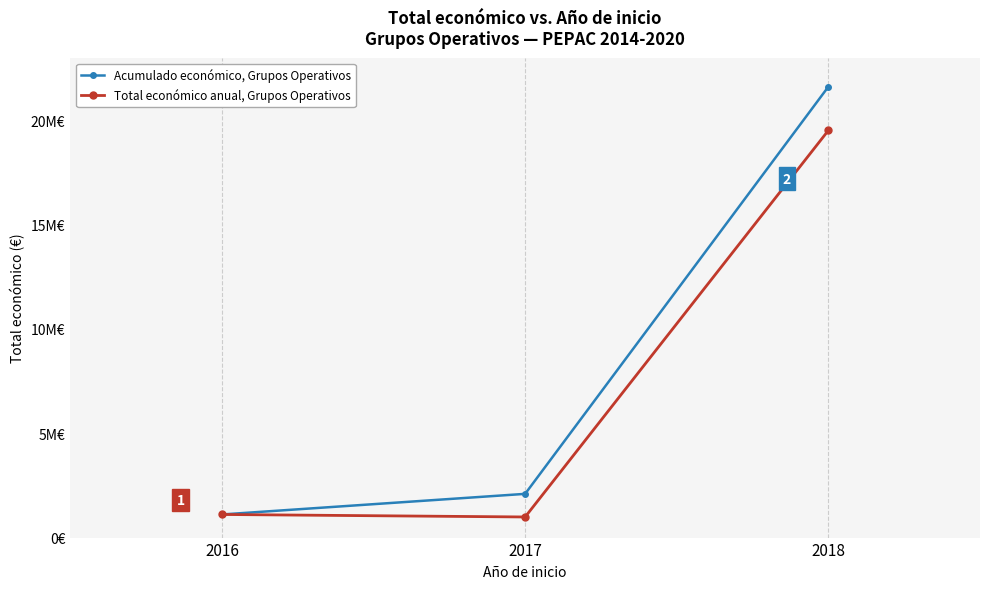

At 2018, list the series in order from largest to smallest.

Acumulado económico, Grupos Operativos, Total económico anual, Grupos Operativos